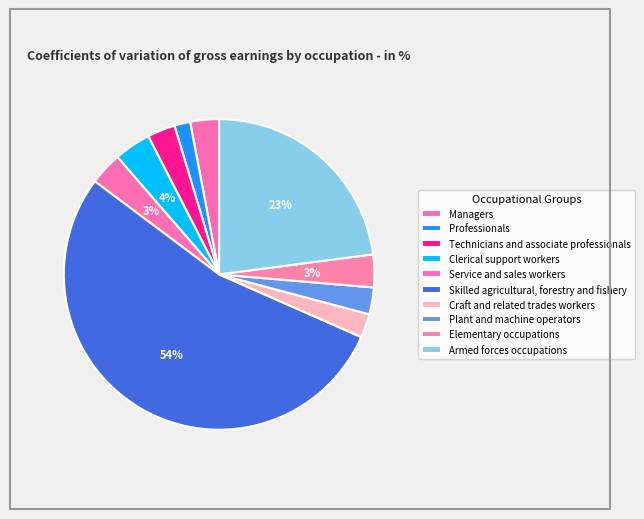

To the nearest percent, what portion does Technicians and associate professionals represent?

3%